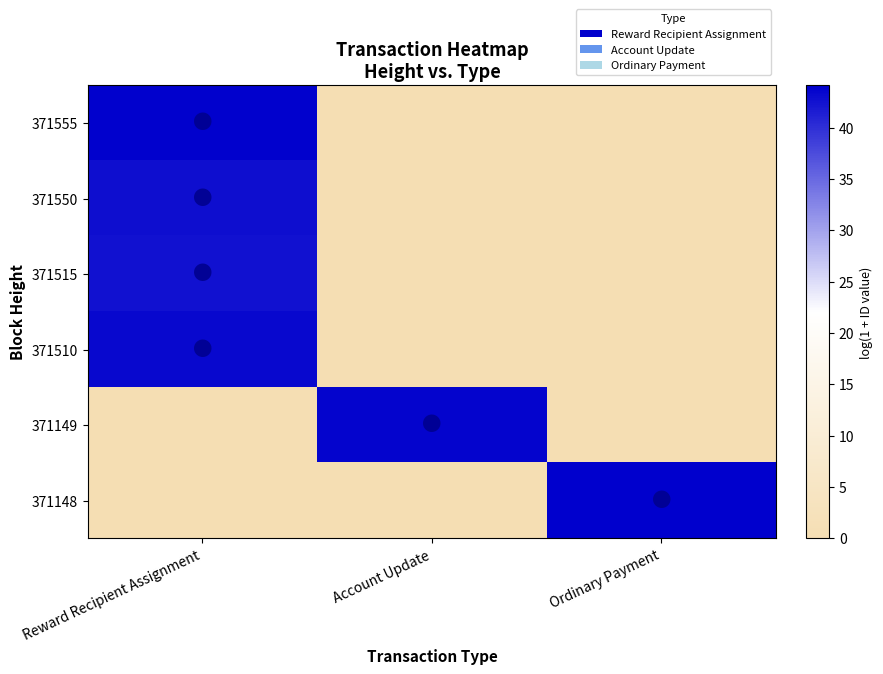

What is the difference between the highest and lowest values at Account Update?

43.7